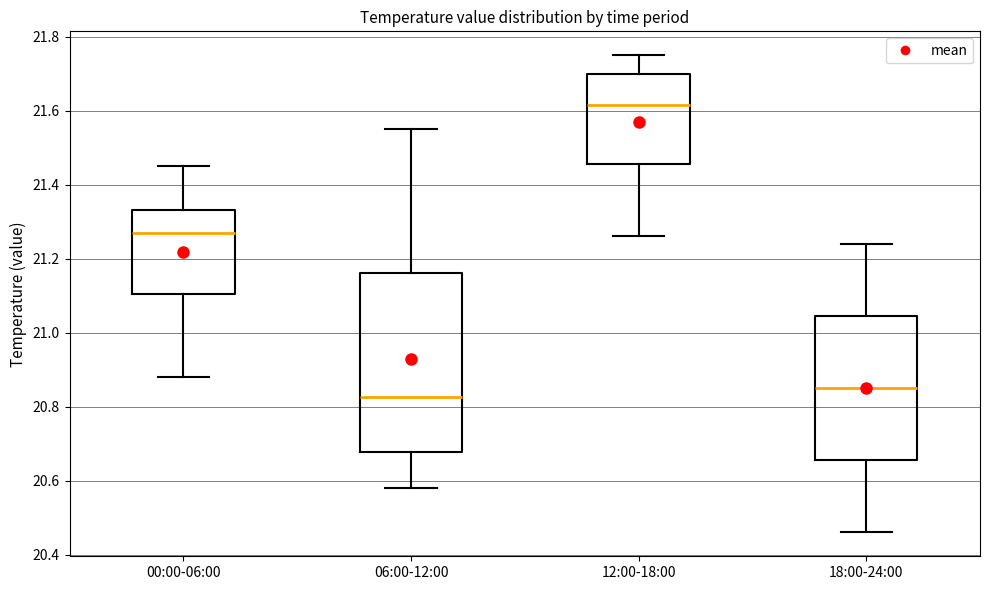

Reading left to right, transcribe this box plot: for each box, give where its median line is, the range the box spans, and where its two whiskers end, as read against the y-axis. The values are not printed on the chart, so give them approximately, as read against the axis.

00:00-06:00: median 21.28, box 21.10 to 21.34, whiskers 20.88 to 21.46
06:00-12:00: median 20.82, box 20.68 to 21.16, whiskers 20.58 to 21.56
12:00-18:00: median 21.62, box 21.46 to 21.70, whiskers 21.26 to 21.76
18:00-24:00: median 20.86, box 20.66 to 21.04, whiskers 20.46 to 21.24